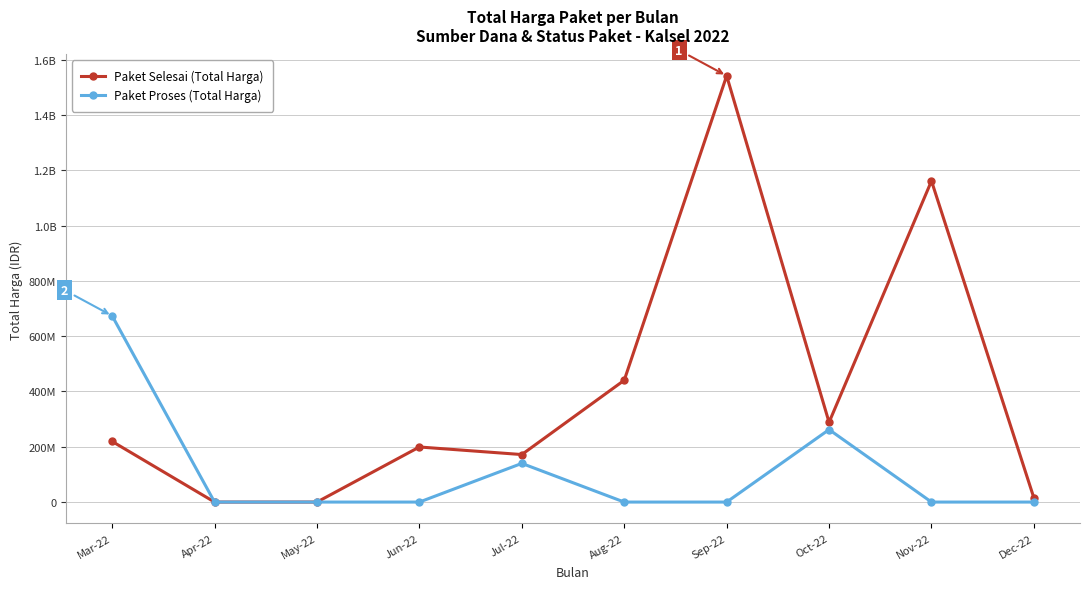

At which category is the sum across all series the highest?

Sep-22